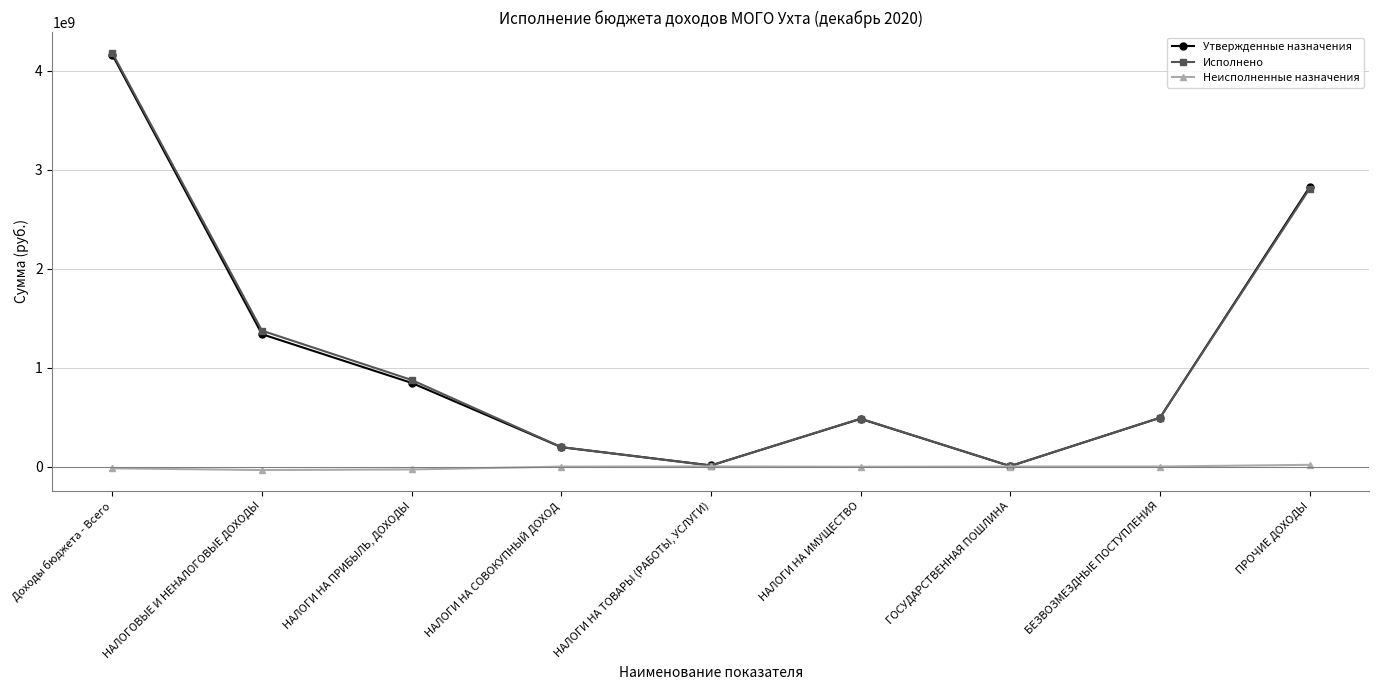

At which category does Исполнено reach its first local peak?

НАЛОГИ НА ИМУЩЕСТВО